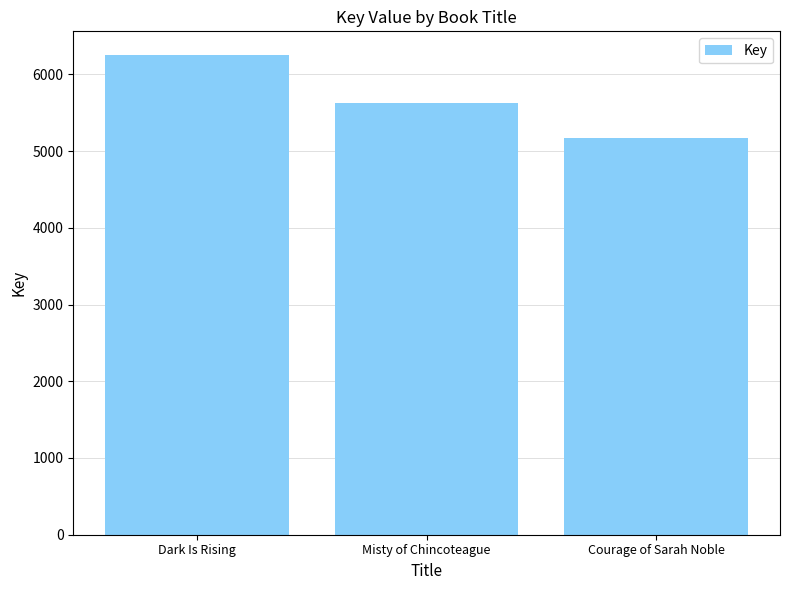

What is the label of the 3rd bar from the right?

Dark Is Rising